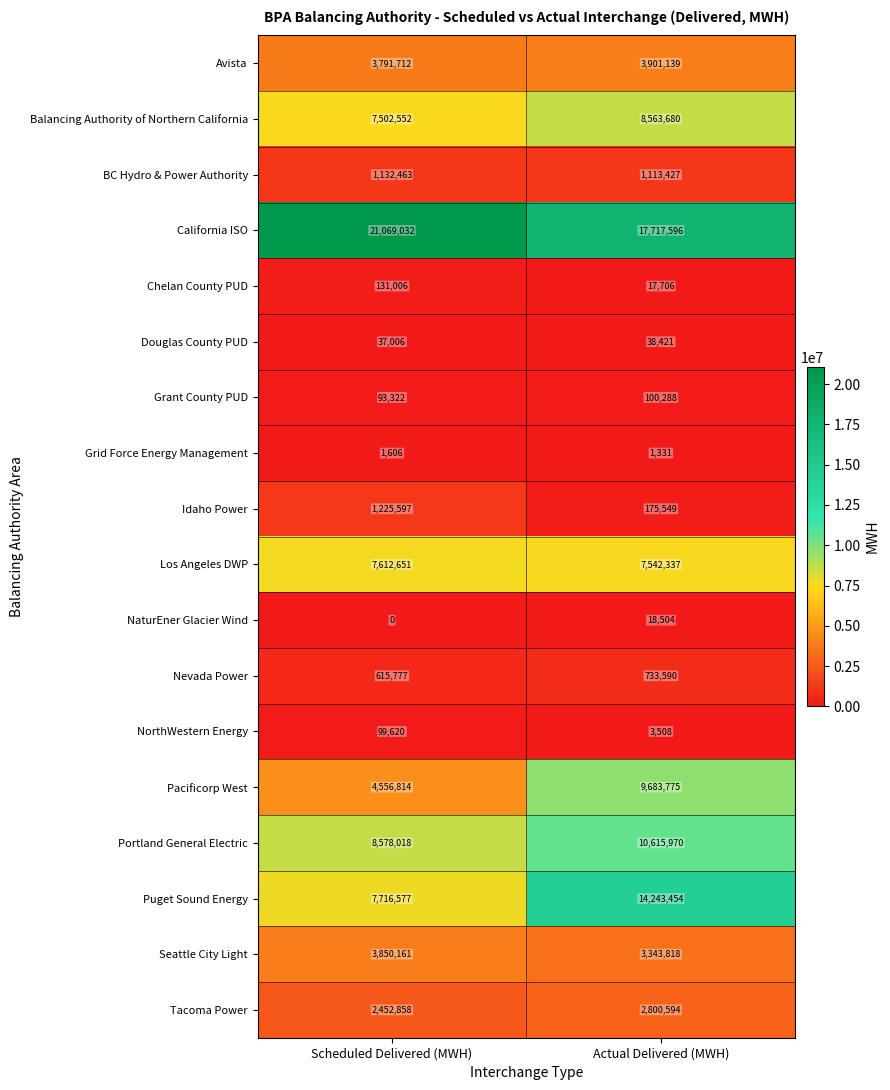

Which series changed the most between Scheduled Delivered (MWH) and Actual Delivered (MWH)?

Puget Sound Energy